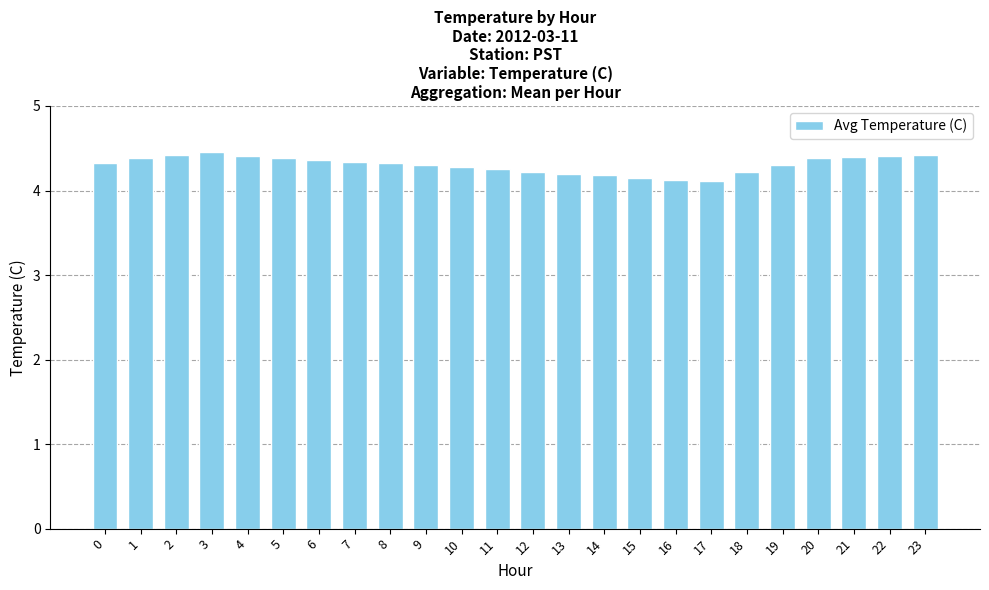

What is the value of the 11th bar from the left?

4.3